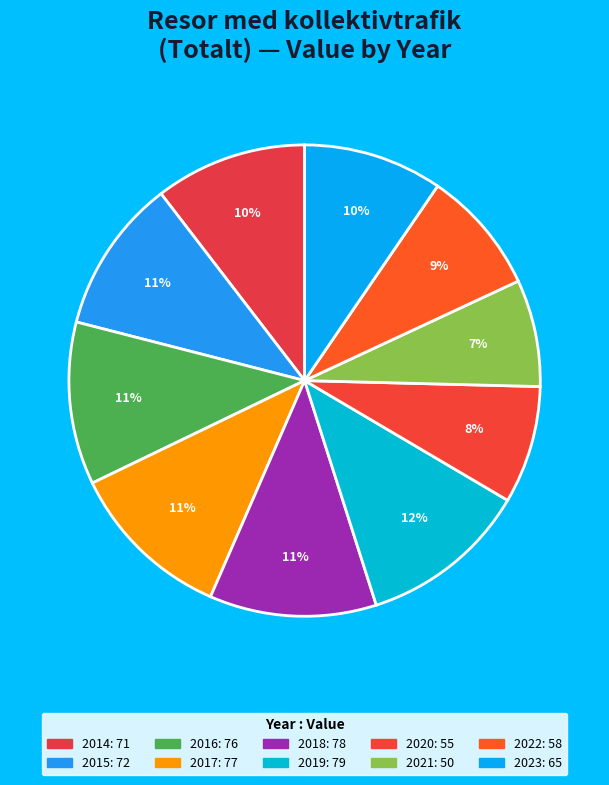

How many slices are in this pie chart?

10